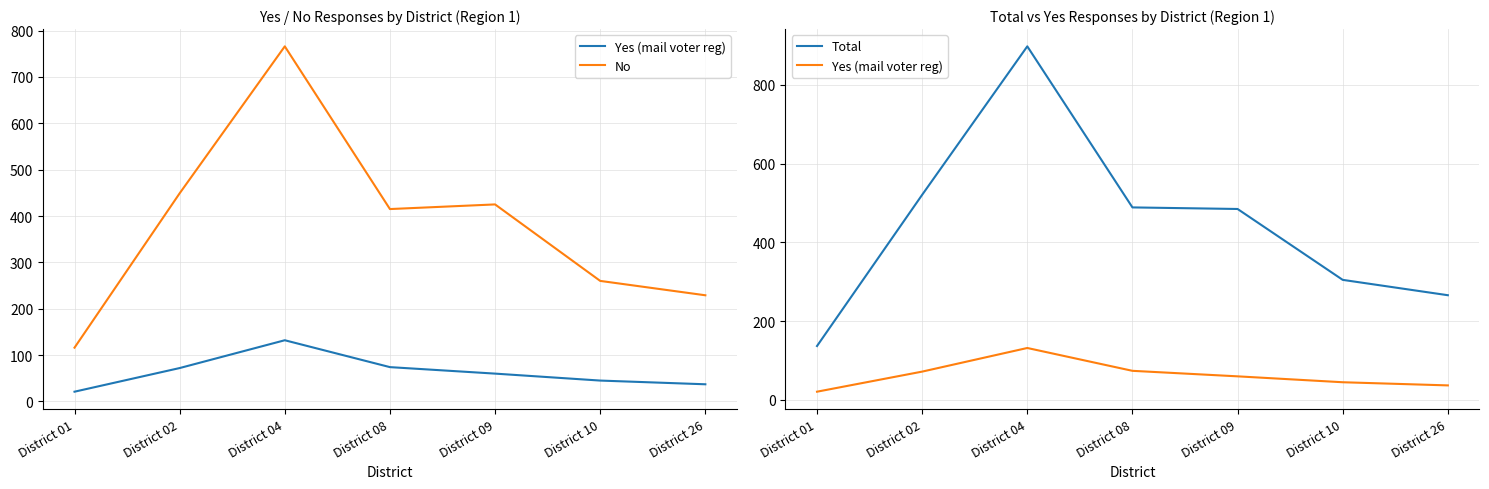

What is the sum of the Yes (mail voter reg) values at District 09 and District 04?

192